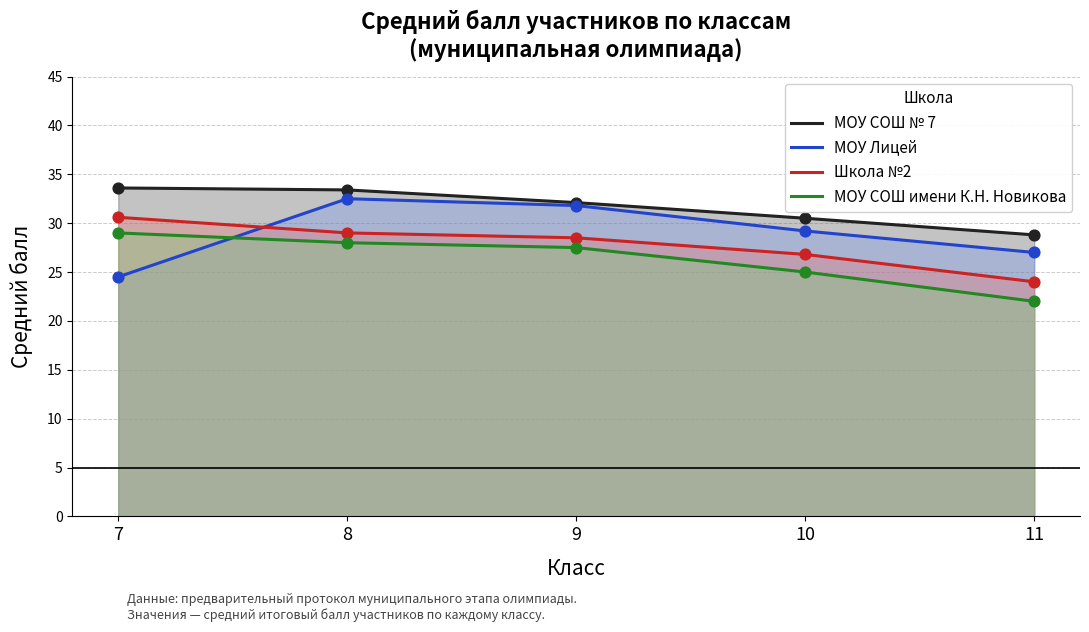

Which series has the widest spread of Y values?

МОУ Лицей